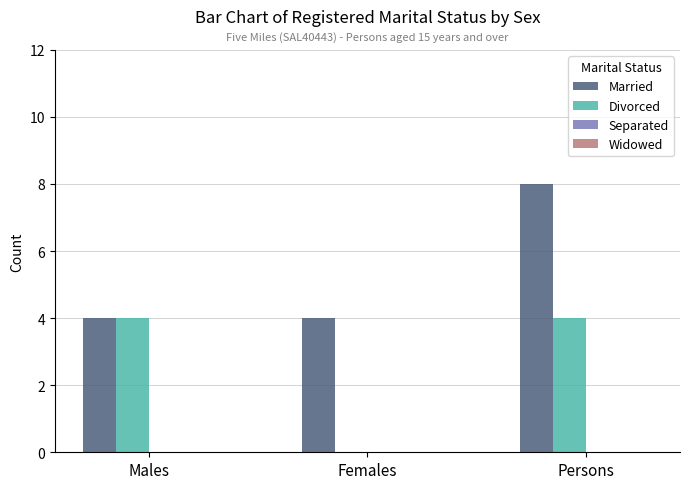

Reading left to right, transcribe all the data shown in this chart.

Married: Males=4	Females=4	Persons=8
Divorced: Males=4	Females=0	Persons=4